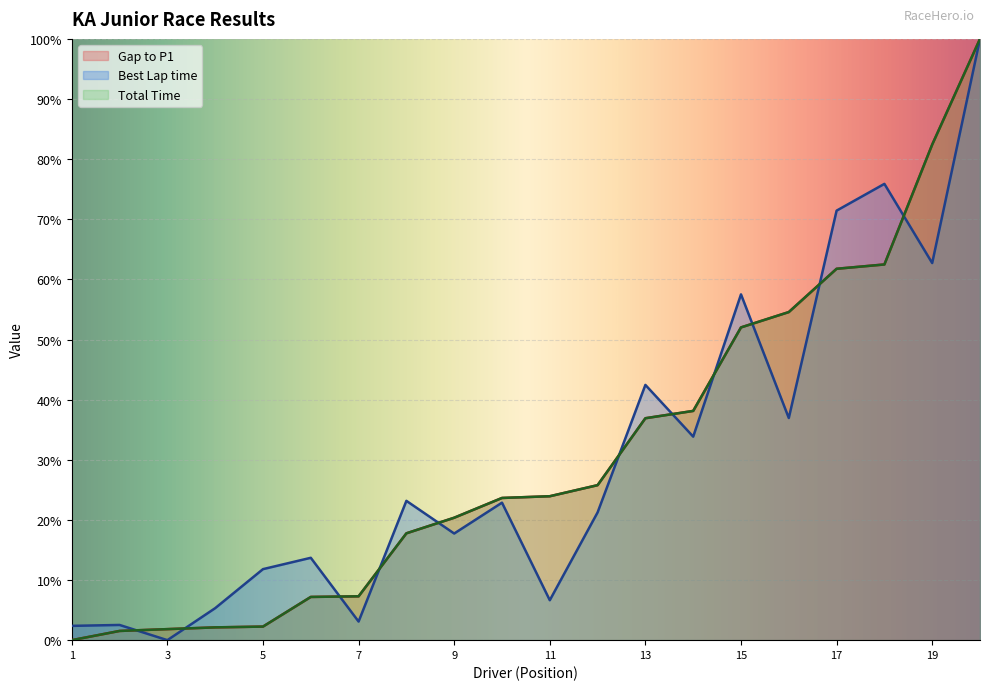

What is the difference between the maximum and minimum values in the Best Lap time series?

100.0